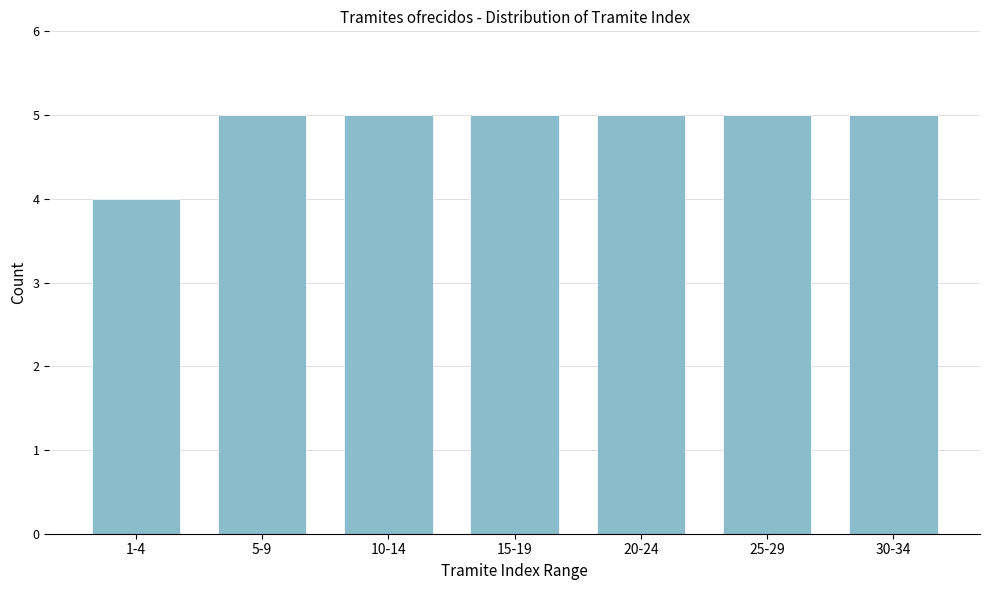

Reading left to right, extract all data points from this chart.

1-4=4	5-9=5	10-14=5	15-19=5	20-24=5	25-29=5	30-34=5